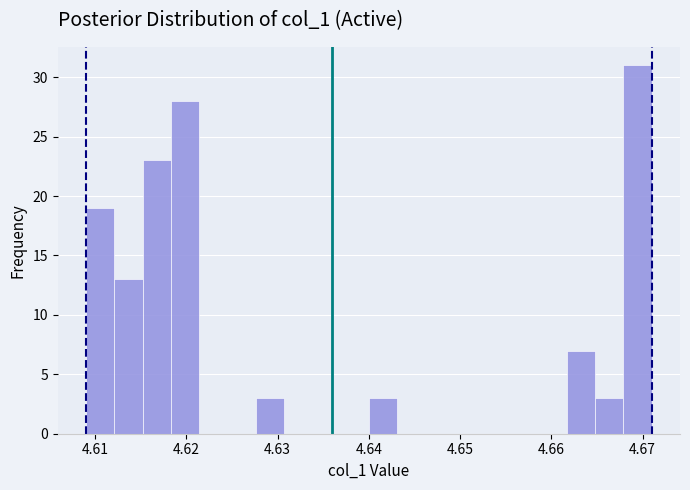

Around what value on the x-axis is the tallest bar? Give the approximate position of its centre, as read against the axis.

4.669